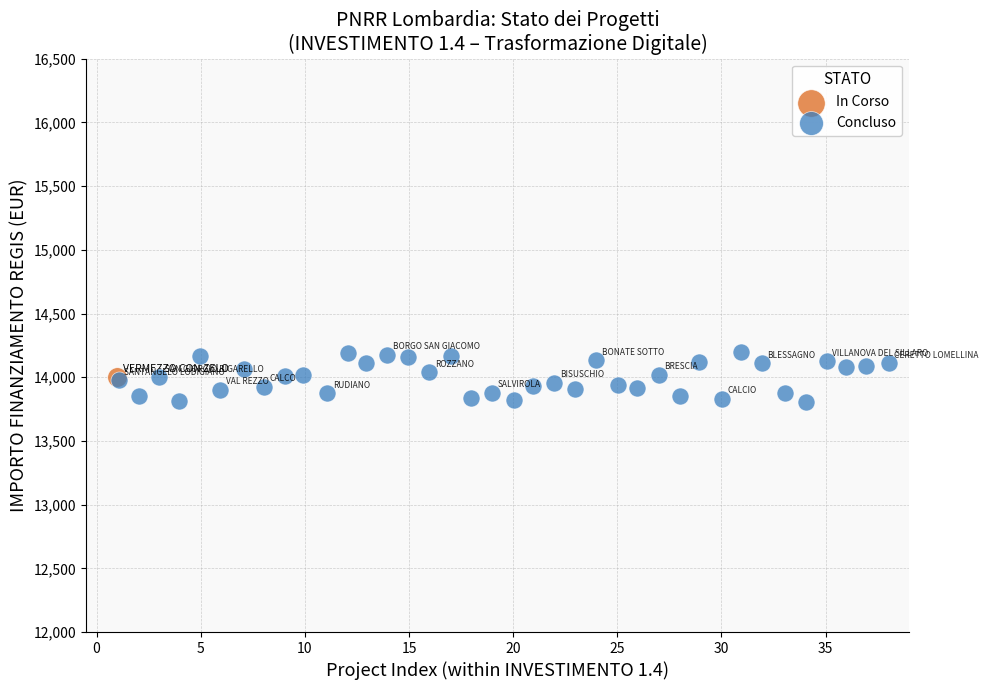

What are all the series names shown in the legend?

In Corso, Concluso